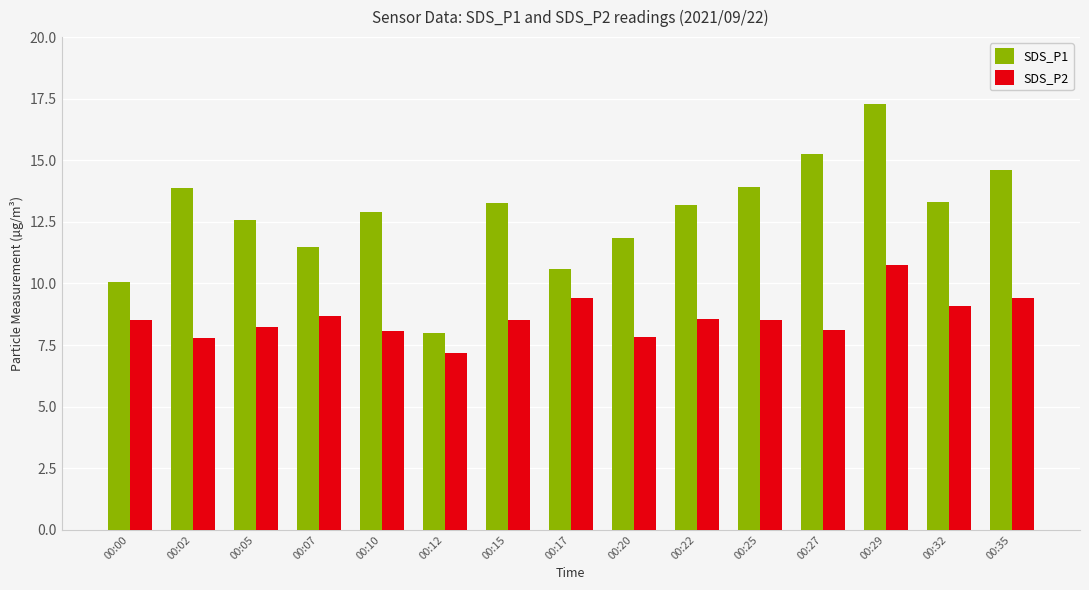

Which series has the largest total across all categories?

SDS_P1